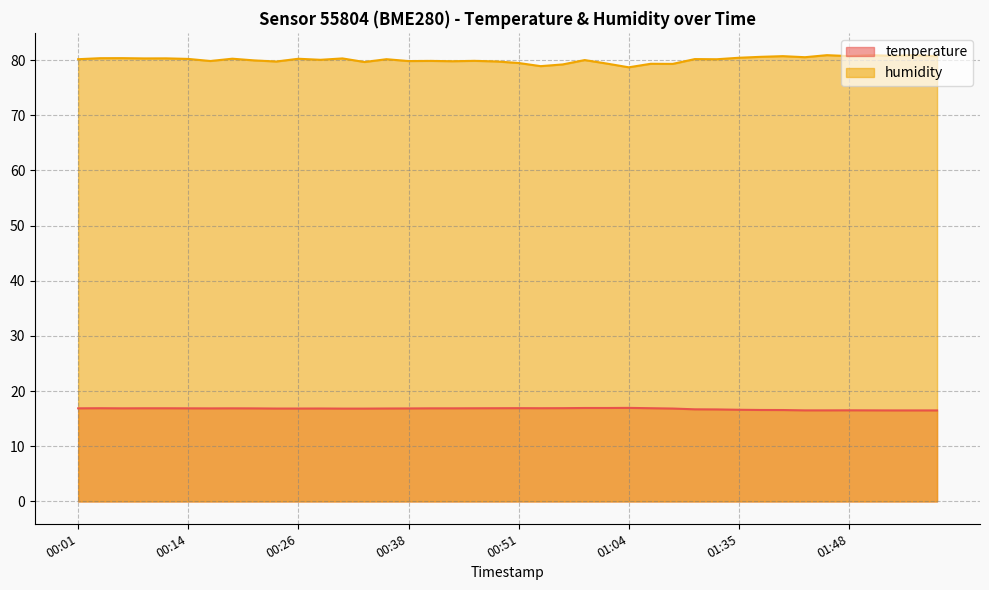

At which label does temperature reach its peak?

01:04